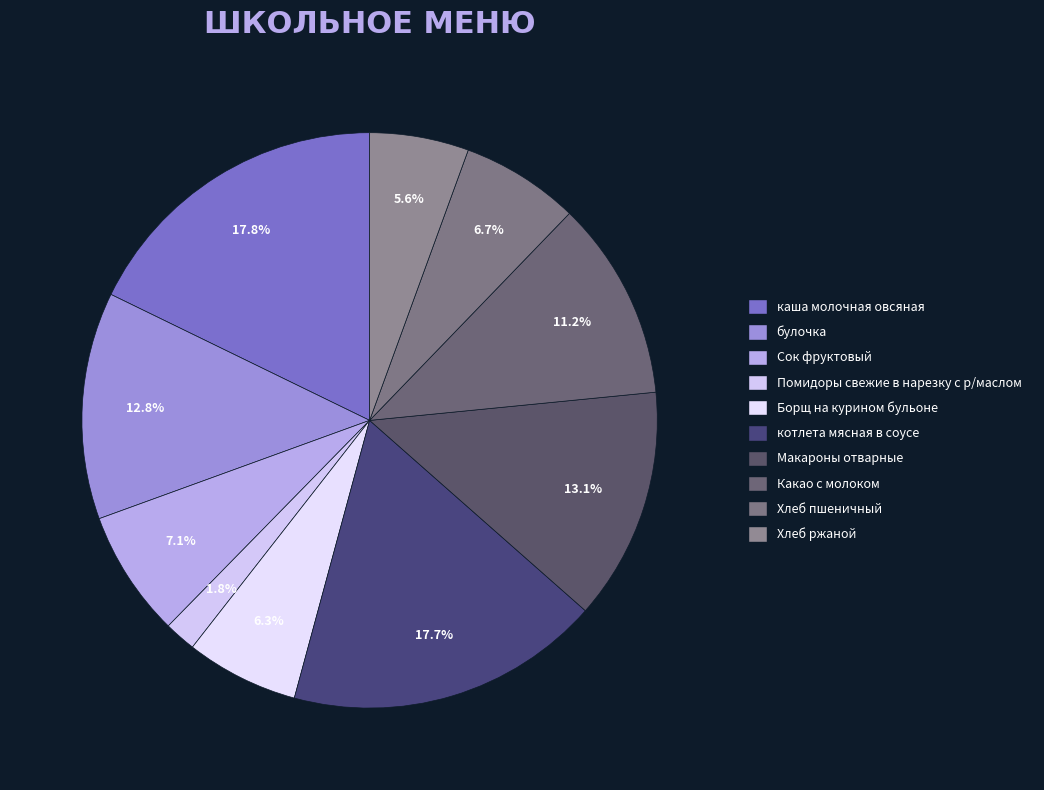

Do Помидоры свежие в нарезку с р/маслом and каша молочная овсяная together represent more than half of the pie?

No